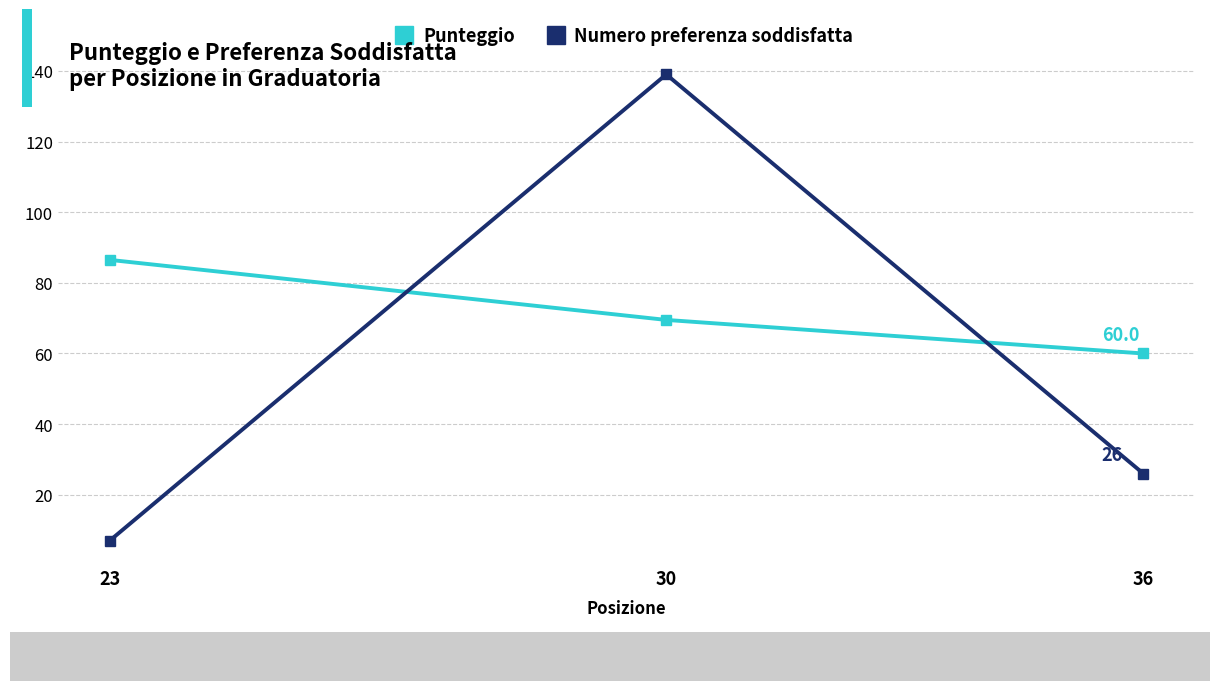

What is the average value of the Punteggio series?

72.0